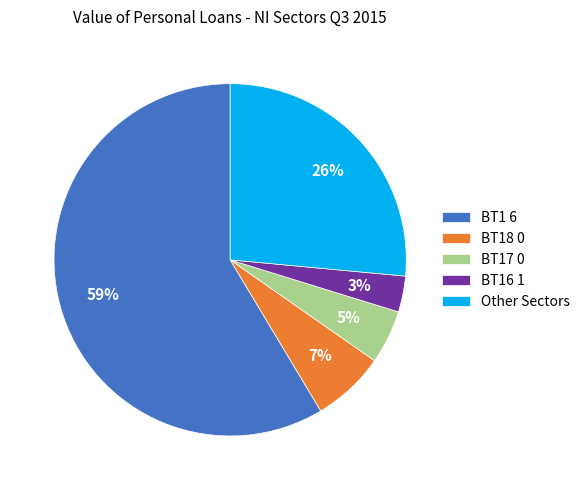

Which category has the smallest portion of the pie?

BT16 1